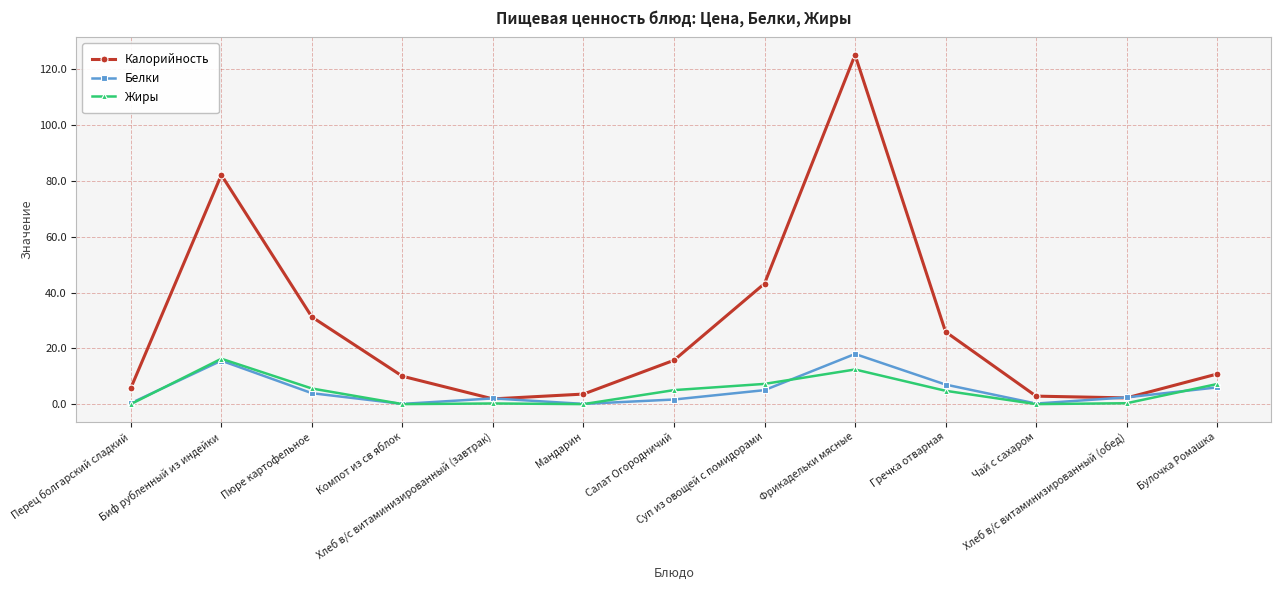

True or false: Жиры and Калорийность intersect in this chart.

False